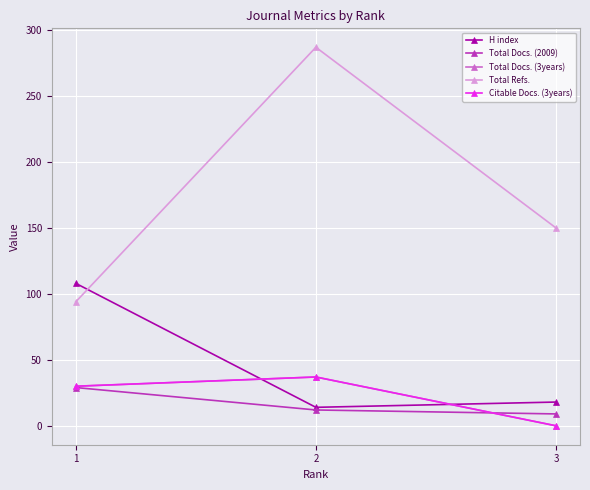

List the labels in order of Citable Docs. (3years) value, smallest first.

3, 1, 2